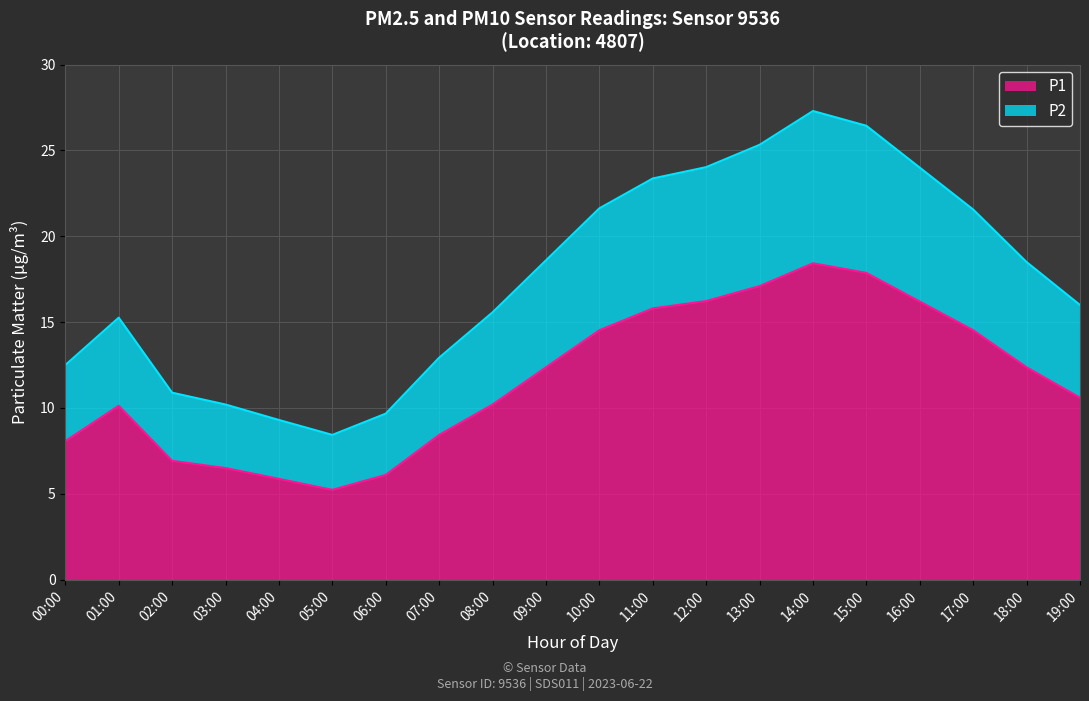

What is the label of the 7th point from the right?

13:00